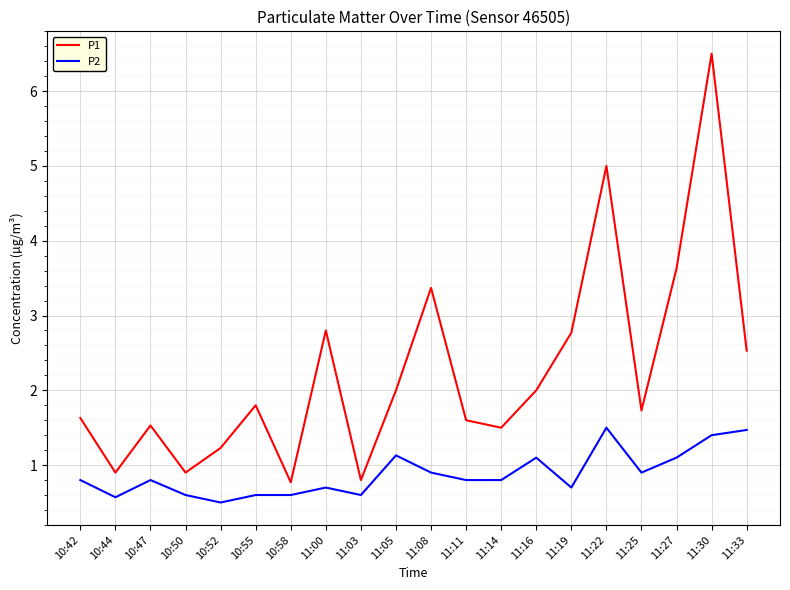

At 11:14, list the series in order from largest to smallest.

P1, P2